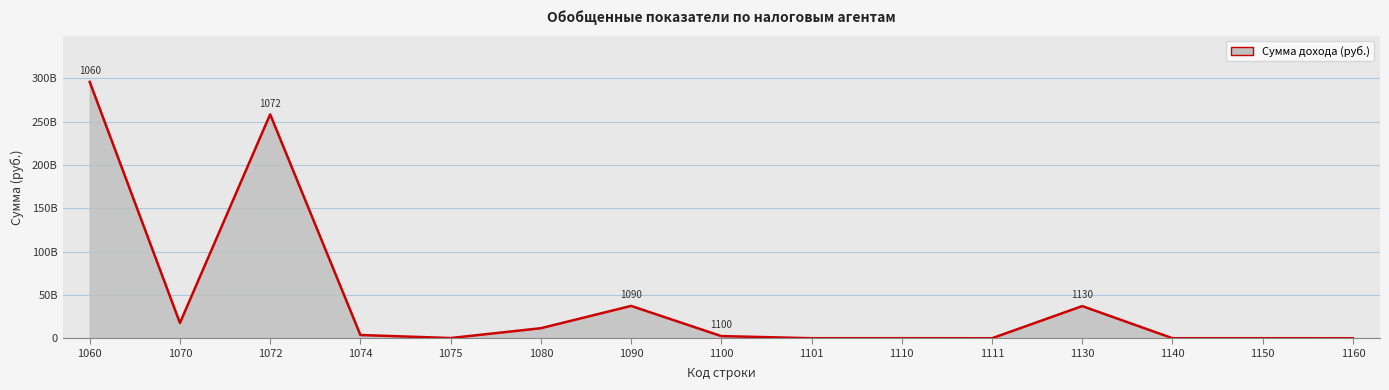

Is this an area chart (filled region under the line)?

Yes